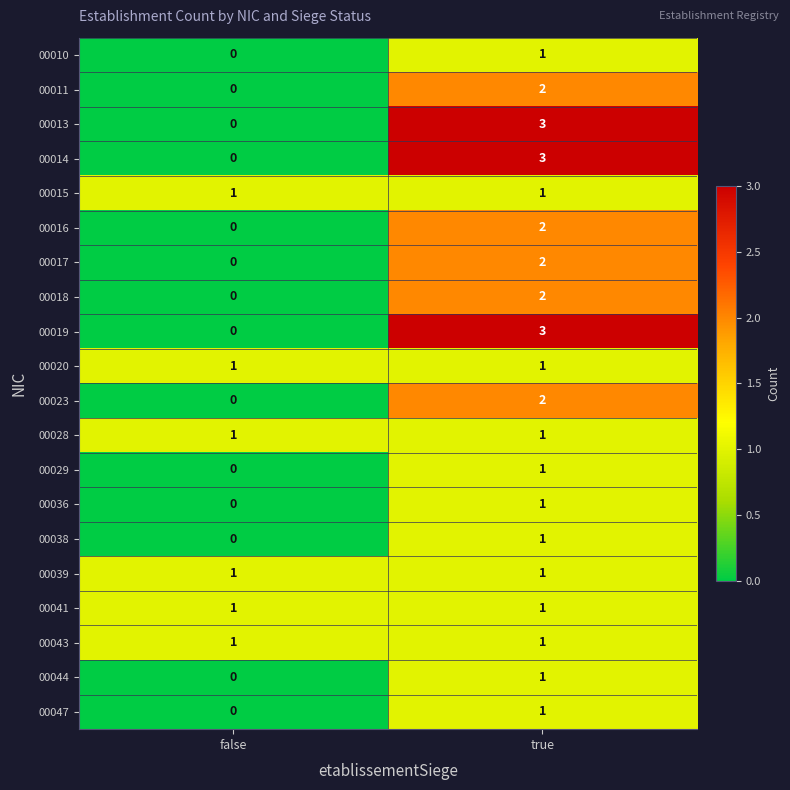

What is the maximum value shown in the chart?

3